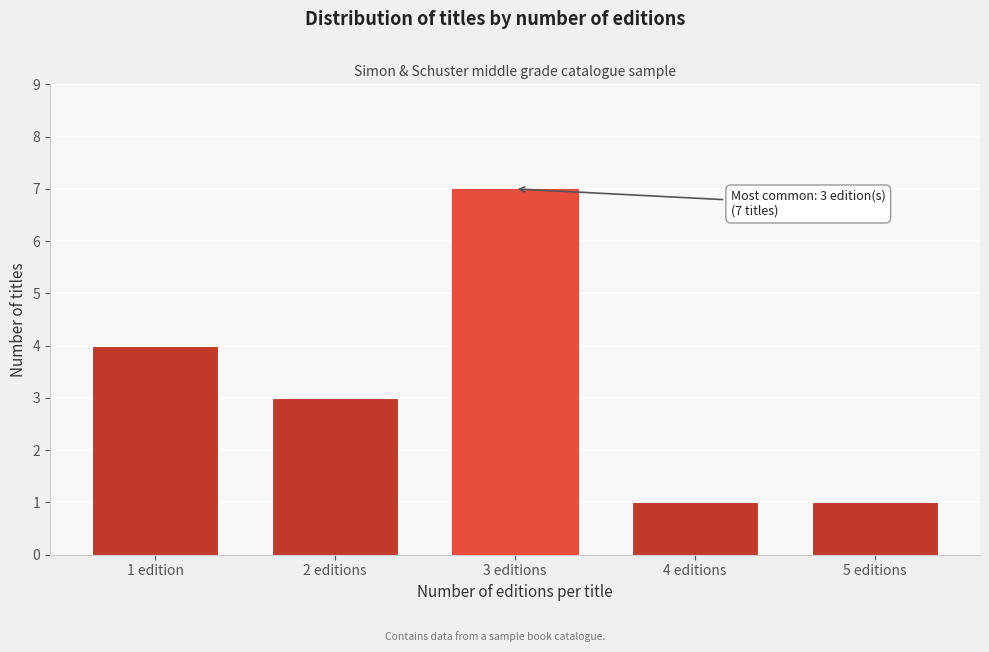

Reading left to right, extract all data points from this chart.

4	3	7	1	1